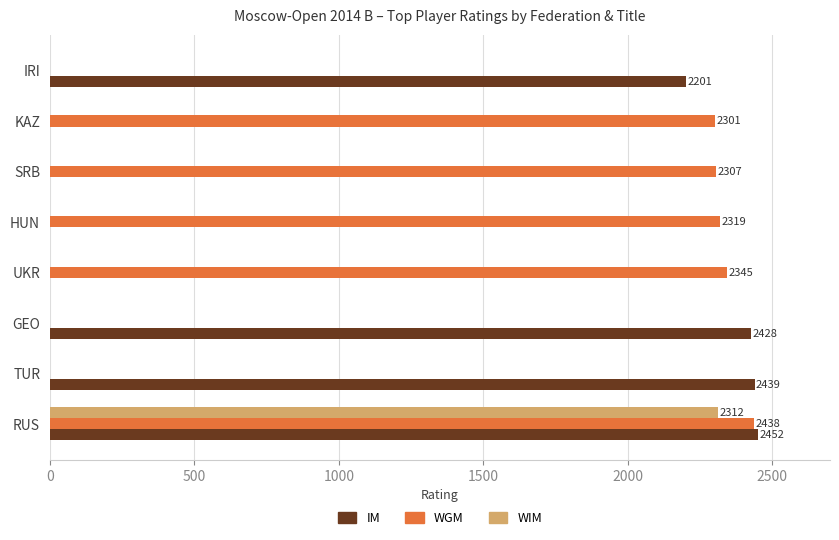

The WGM series shows 0 at TUR. True or false?

True